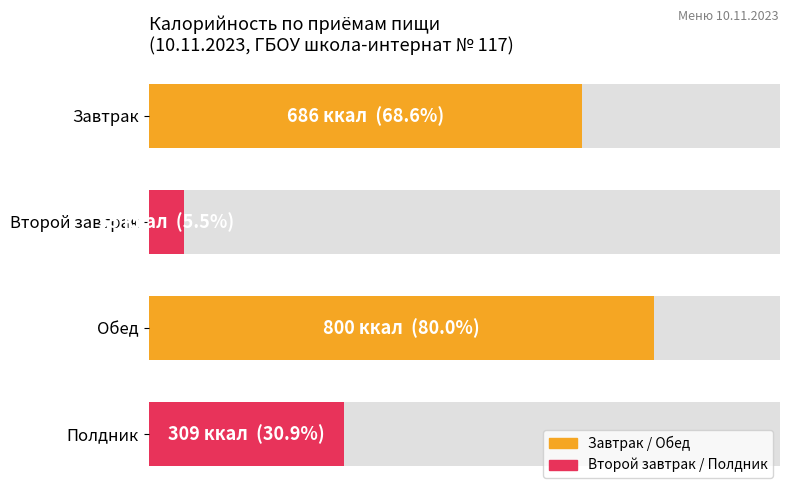

What value does the data have at Обед, to the nearest 10?

800